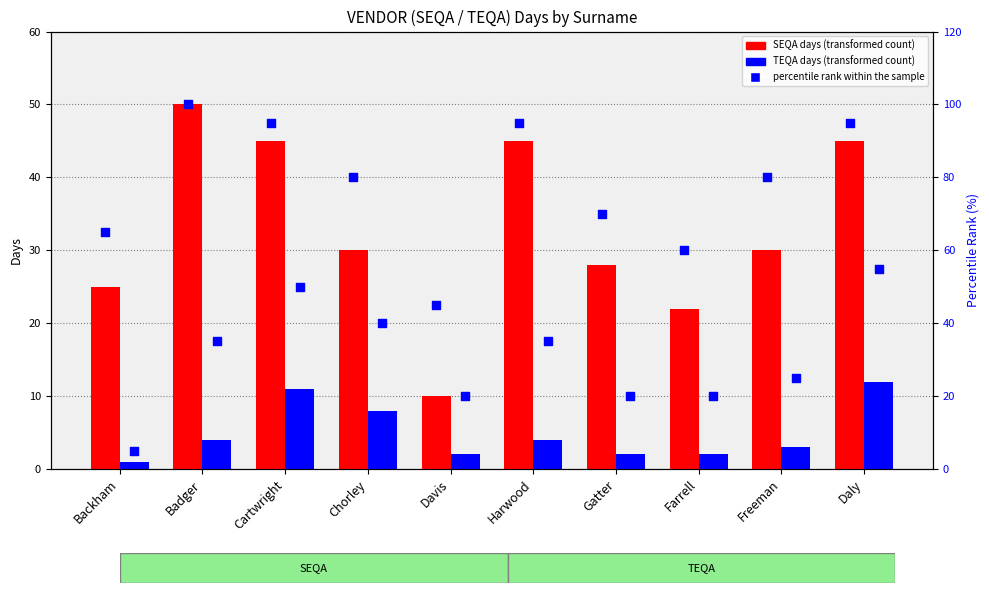

Which series reaches the minimum Y coordinate?

TEQA days